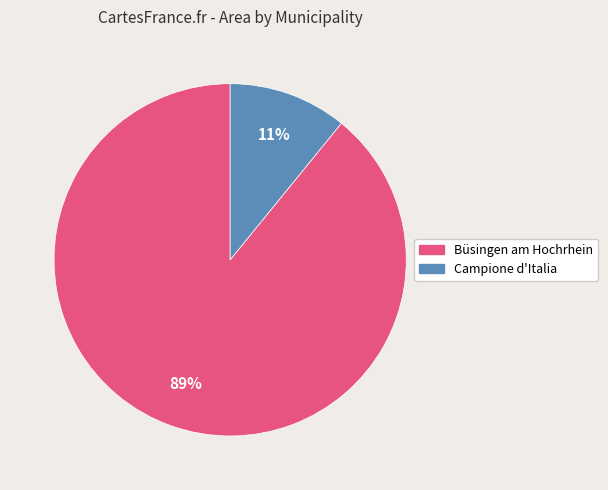

Which category has the smallest portion of the pie?

Campione d'Italia